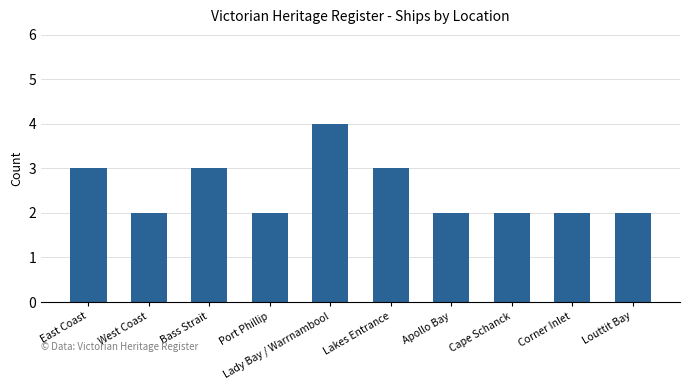

Count the number of data series in this chart.

1